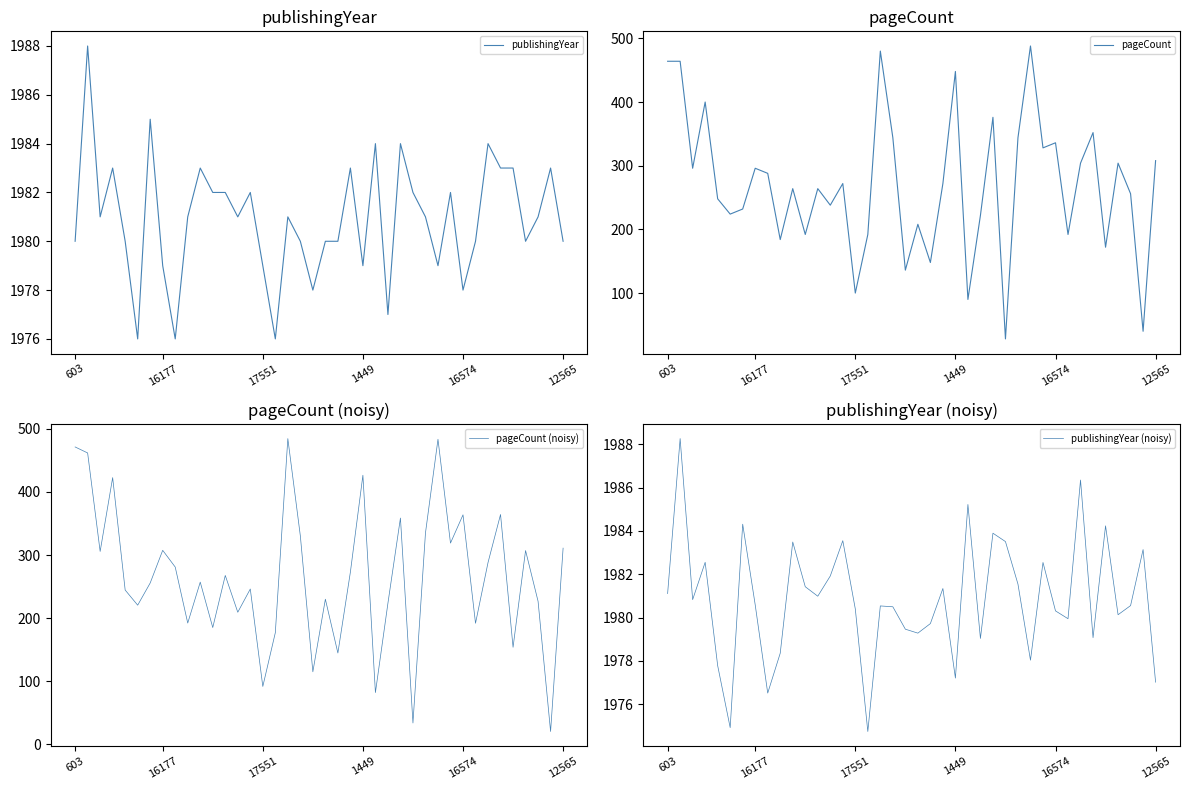

What is the smallest value displayed?

20.1